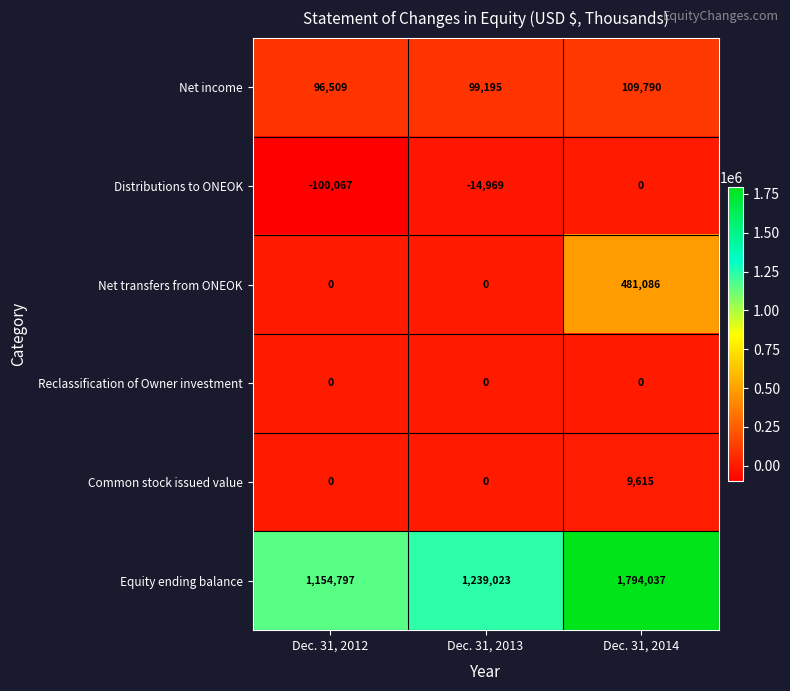

True or false: Distributions to ONEOK has a value of -14969 at Dec. 31, 2013.

True